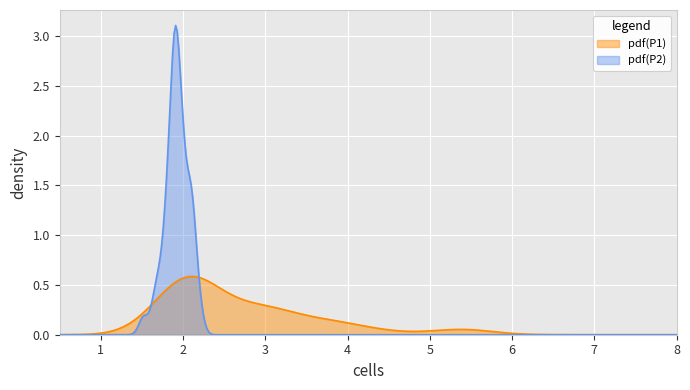

True or false: P2 has more than 1 interior local peaks.

True